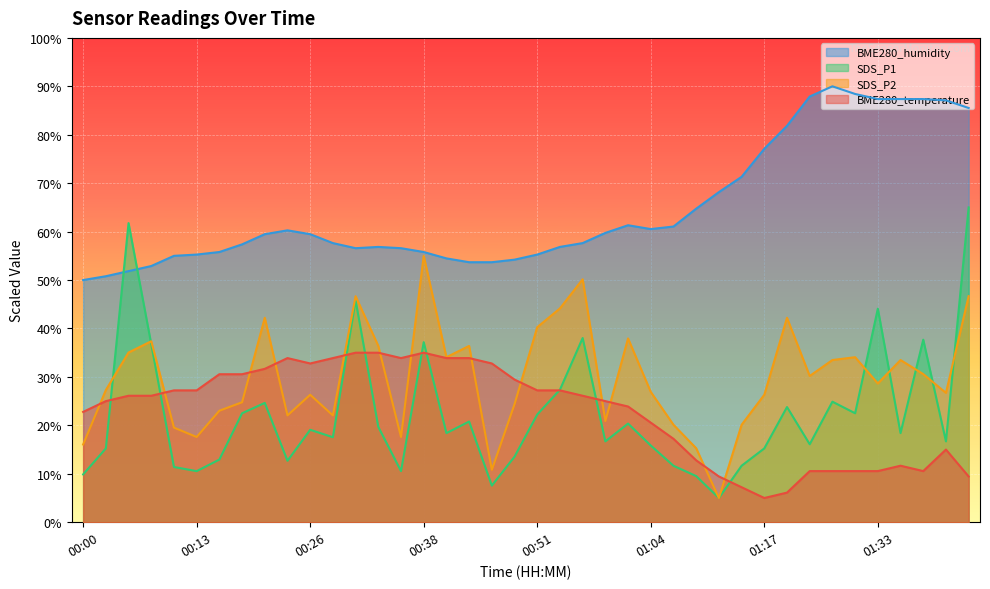

What is the label of the 29th point from the right?

00:28